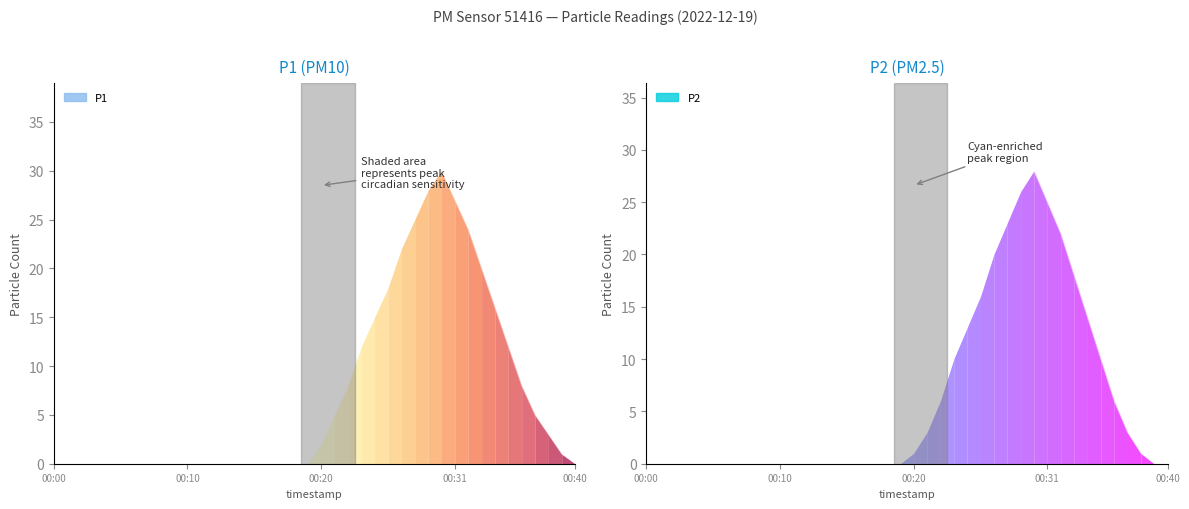

What is the total value across all series at 00:25?

28